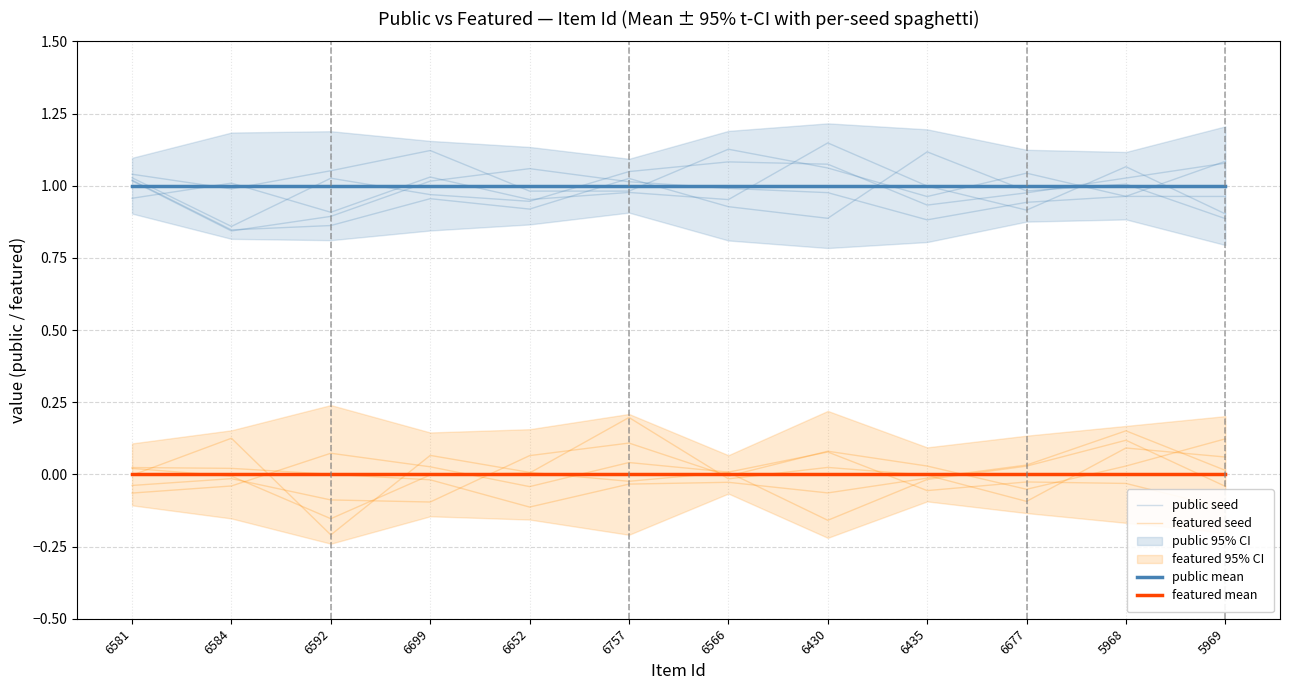

Reading left to right, transcribe all the data shown in this chart.

public seed: 6581=1.0	6584=1.0	6592=1.1	6699=1.1	6652=1.0	6757=1.0	6566=1.1	6430=1.1	6435=1.0	6677=1.0	5968=1.0	5969=1.0
featured seed: 6581=-0.0	6584=-0.0	6592=-0.1	6699=-0.1	6652=0.1	6757=0.1	6566=-0.0	6430=0.1	6435=0.0	6677=-0.1	5968=0.0	5969=0.1
public mean: 6581=1.0	6584=1.0	6592=1.0	6699=1.0	6652=1.0	6757=1.0	6566=1.0	6430=1.0	6435=1.0	6677=1.0	5968=1.0	5969=1.0
featured mean: 6581=0.0	6584=0.0	6592=0.0	6699=0.0	6652=0.0	6757=0.0	6566=0.0	6430=0.0	6435=0.0	6677=0.0	5968=0.0	5969=0.0